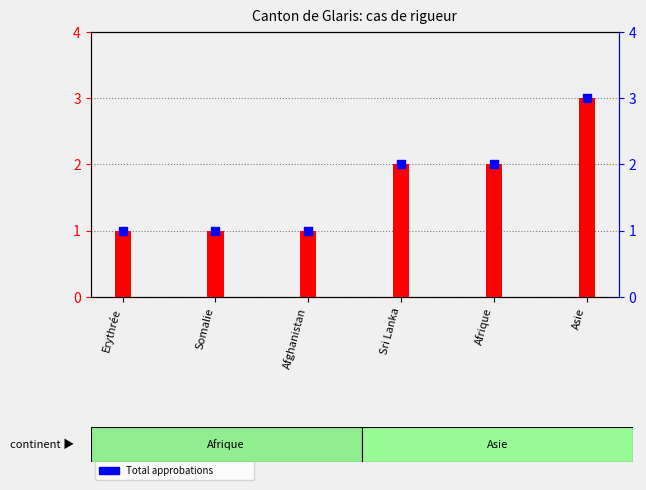

Is the value of Nombre total de demandes at Sri Lanka greater than the value of Total approbations at Asie?

No